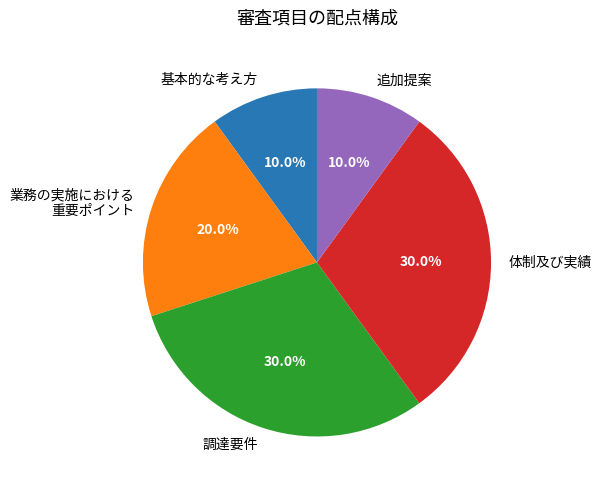

What is the total percentage of 体制及び実績 and 基本的な考え方?

40.0%